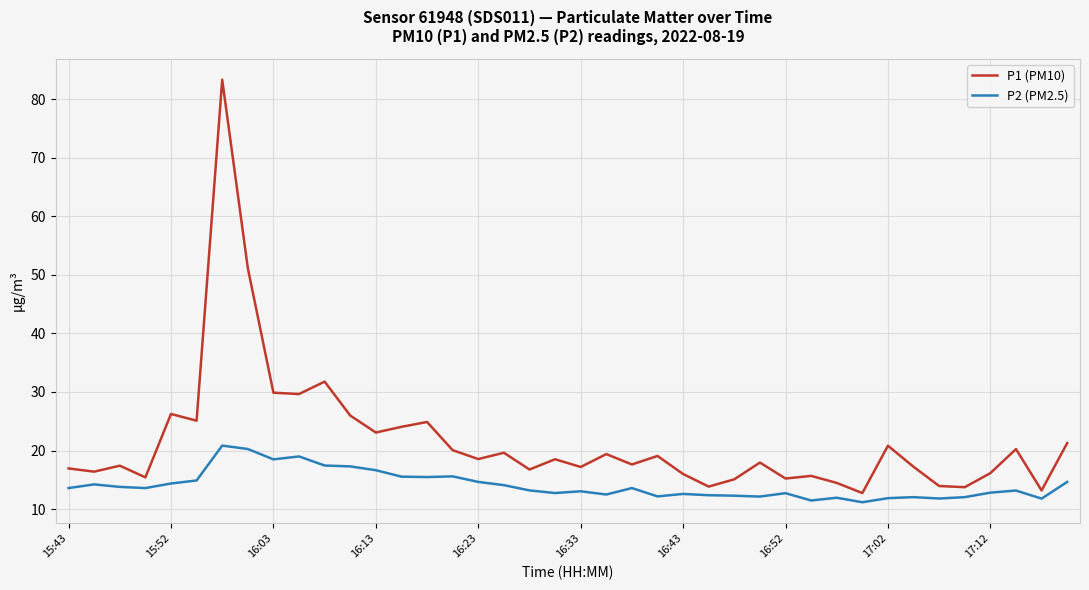

What is the minimum value shown in the chart?

11.2